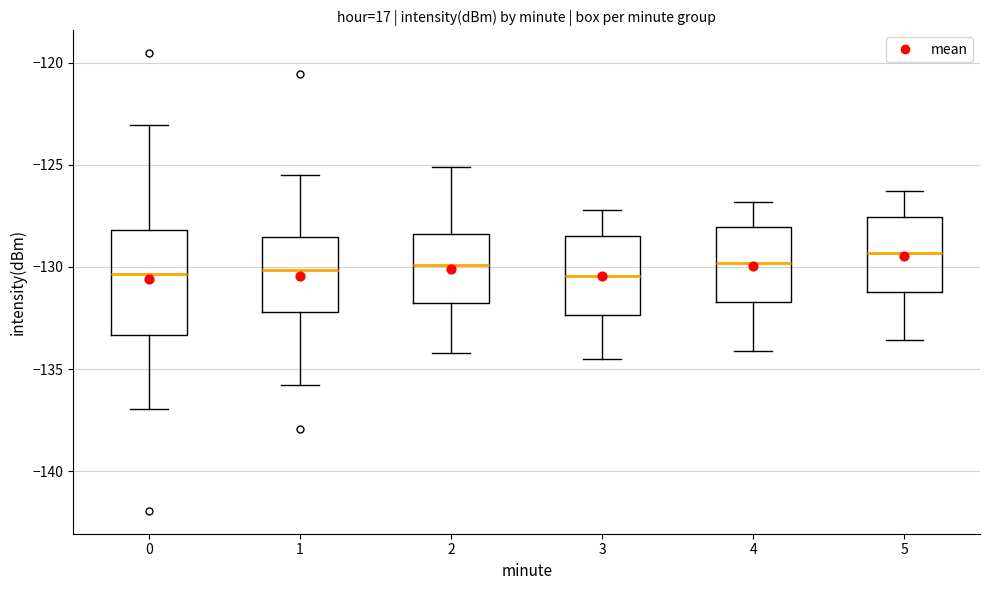

Comparing the boxes themselves (not the whiskers), which one is the tallest?

0